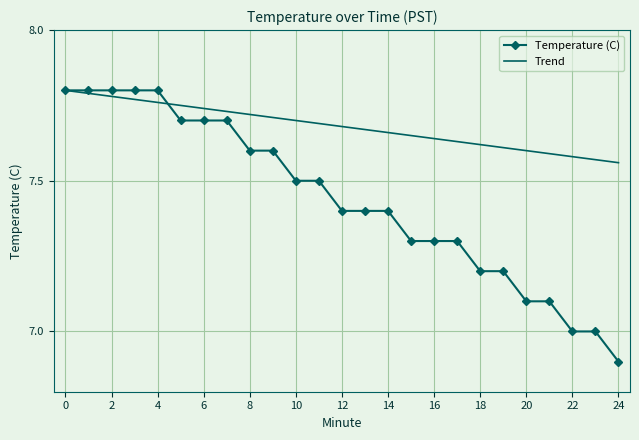

Rank the series by their average value, from lowest to highest.

Temperature (C), Trend